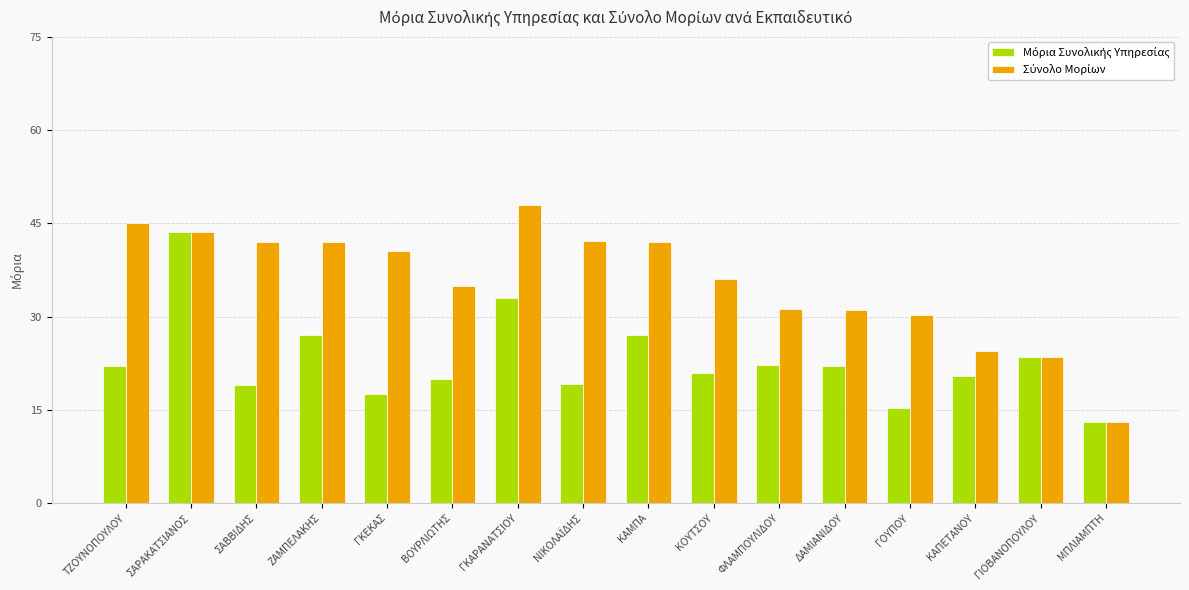

What is the difference between the highest and lowest values at ΤΖΟΥΝΟΠΟΥΛΟΥ?

23.0